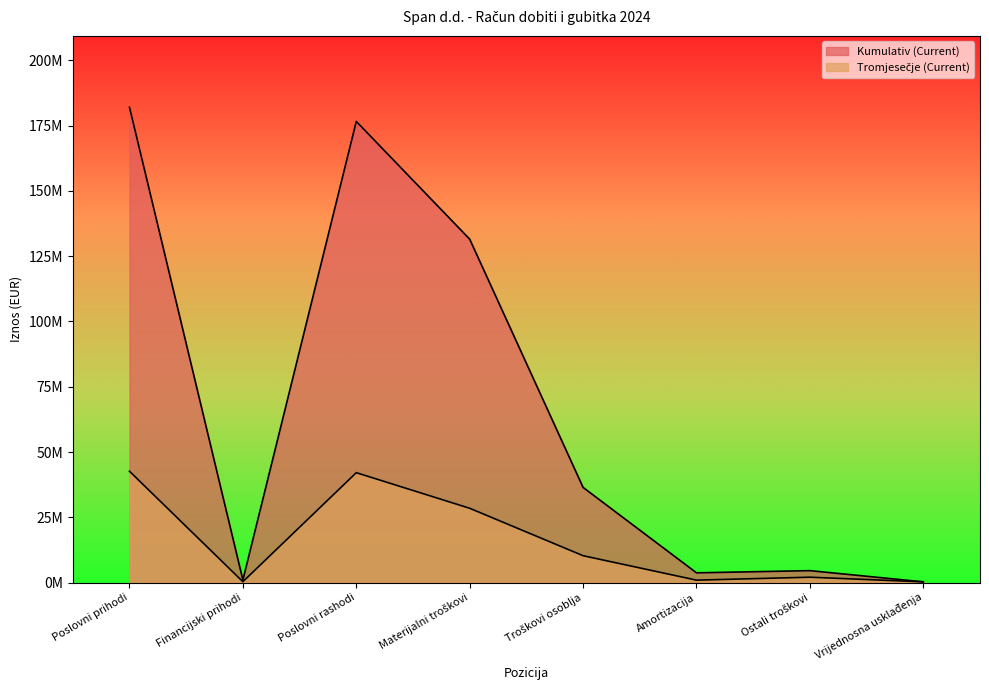

What is the total value across all series at Troškovi osoblja?

46758693